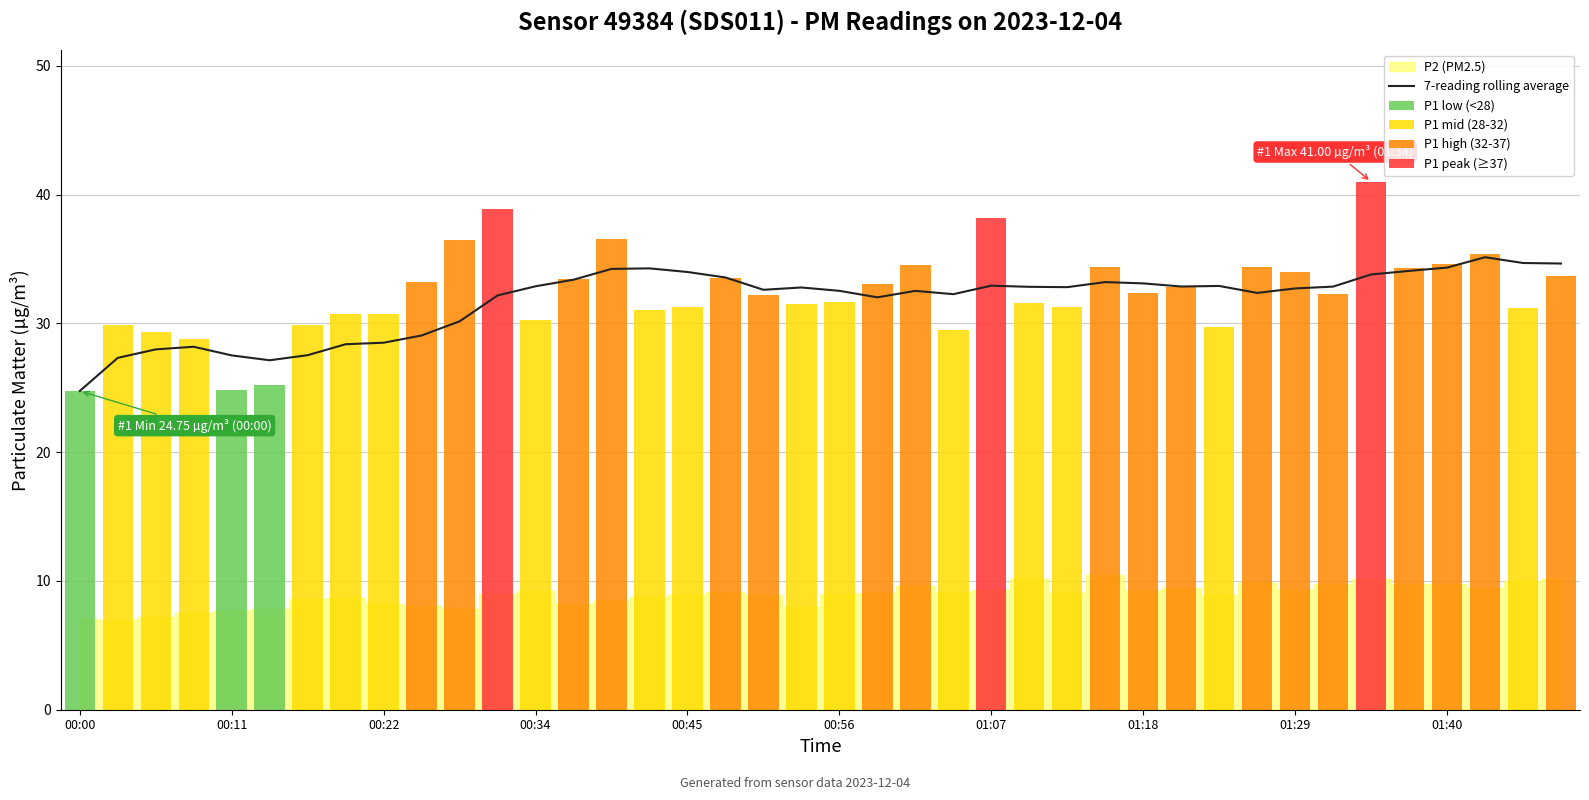

At which label does 7-reading rolling average reach its minimum?

00:00